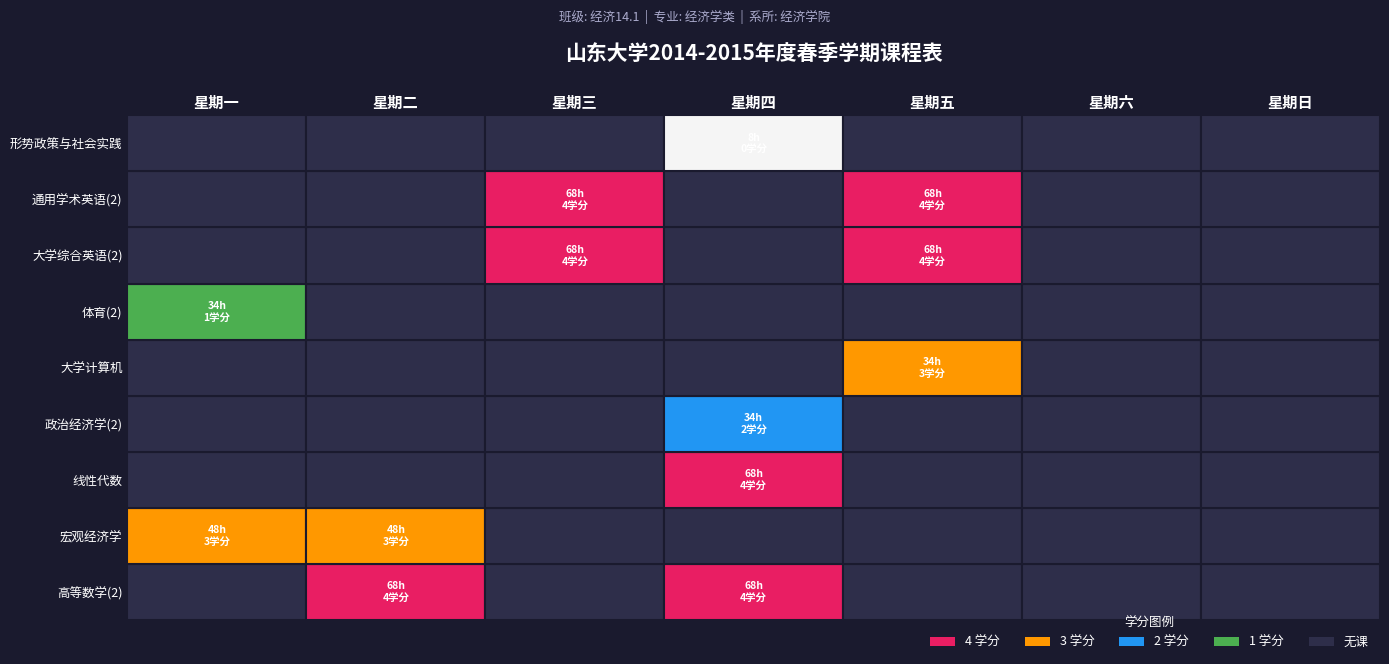

The 大学计算机 series shows -1 at 0. True or false?

False